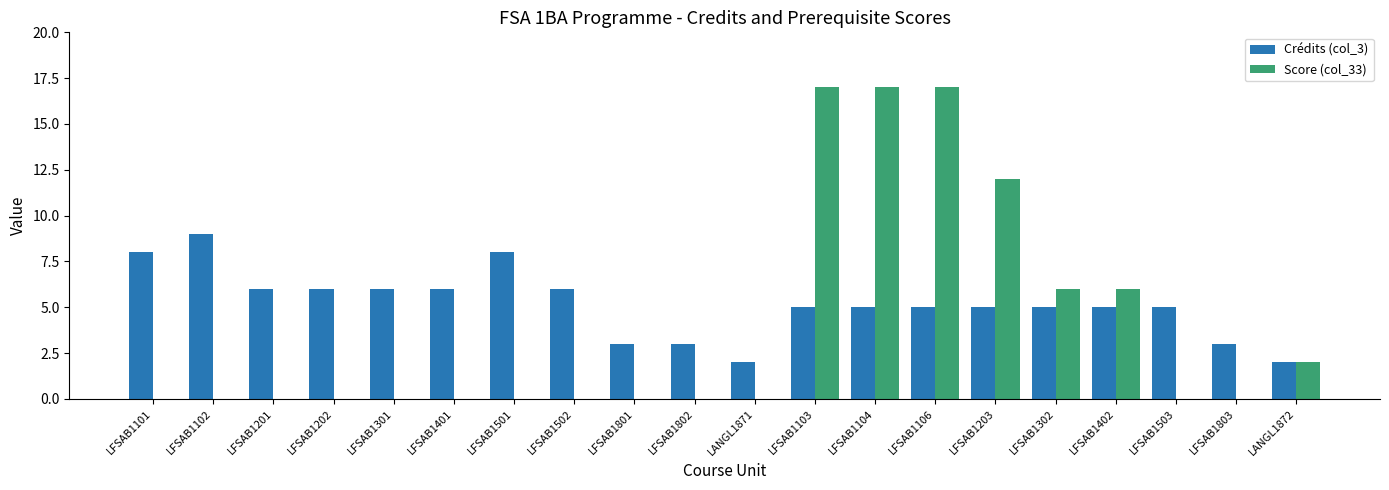

How many groups of bars are there?

20